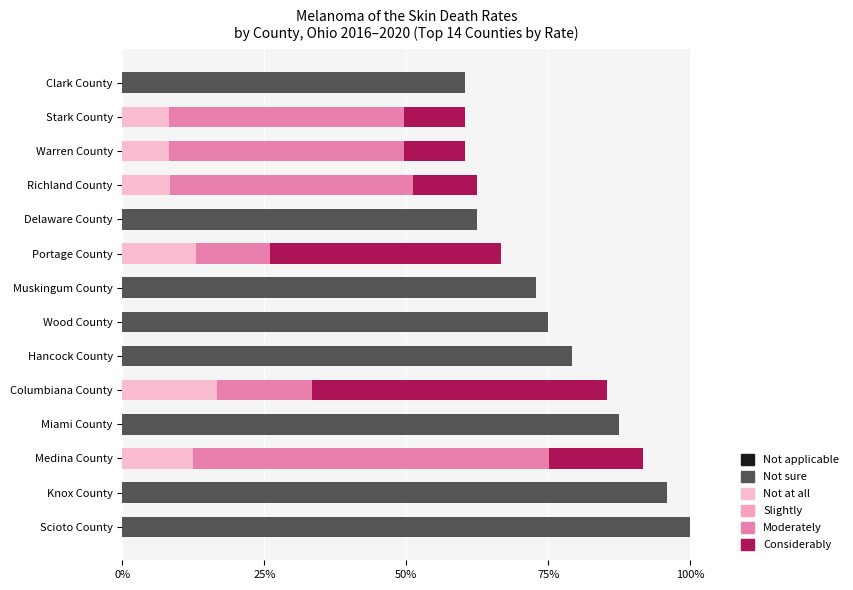

What is the total value across all series at Delaware County?

62.5